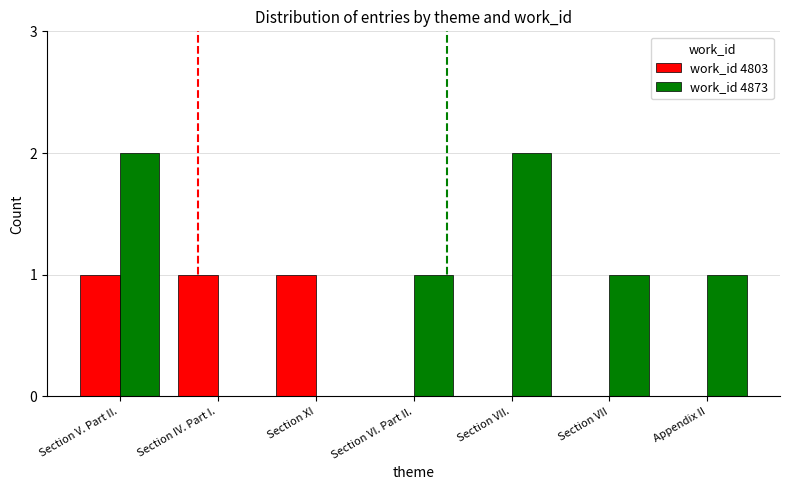

Does the chart contain stacked bars?

No